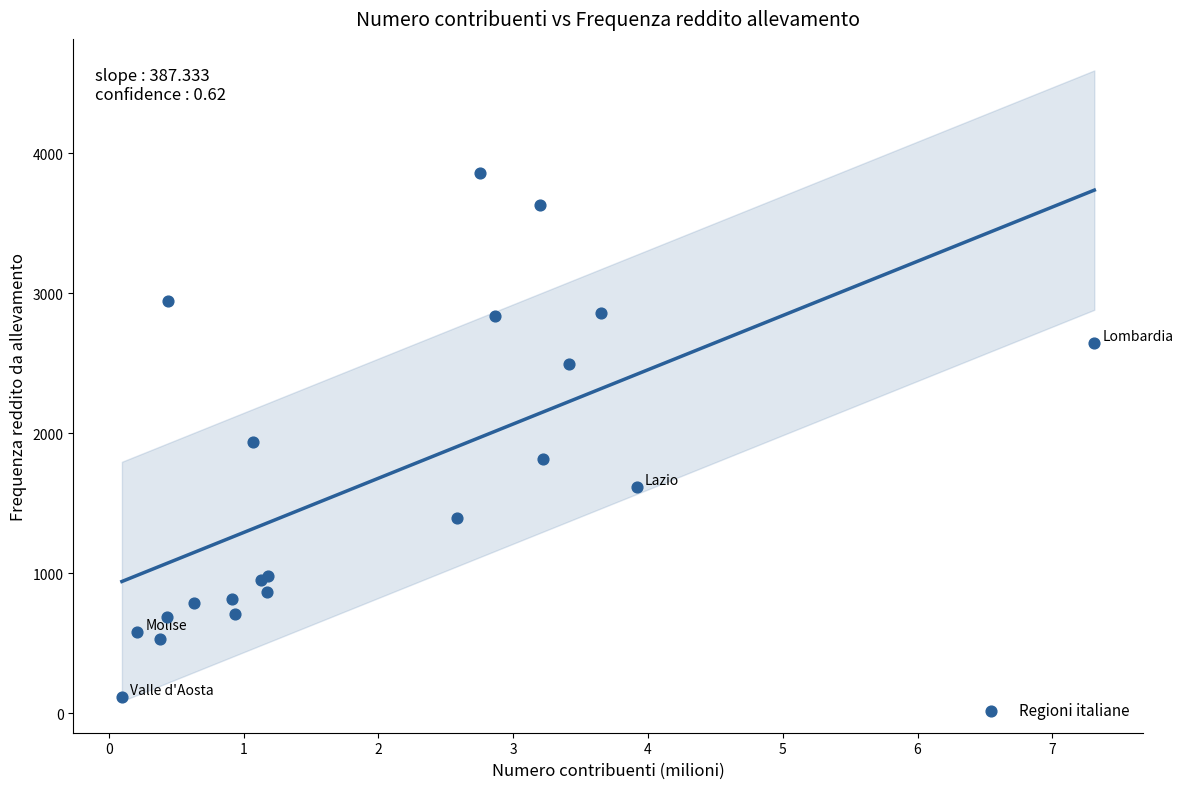

What Y value in the scatter plot is closest to 1987?

1935